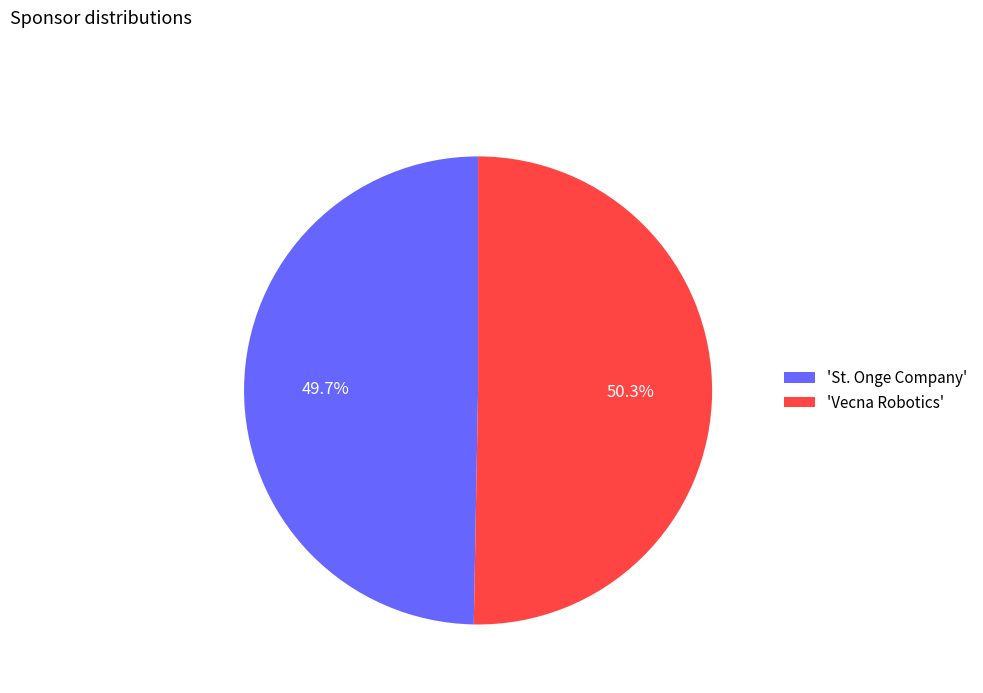

Does any single category account for the majority?

Yes